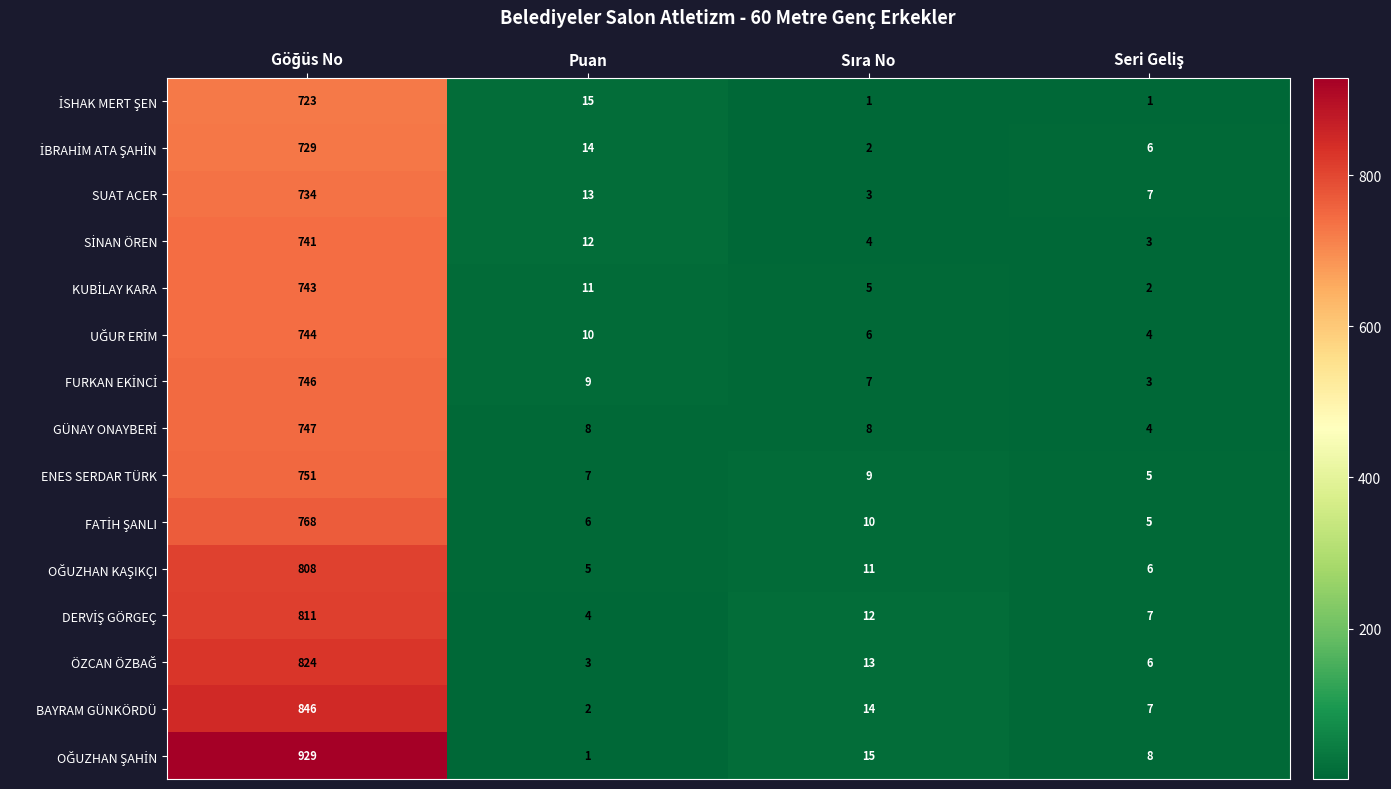

What is the difference between the maximum and minimum values in the ENES SERDAR TÜRK series?

746